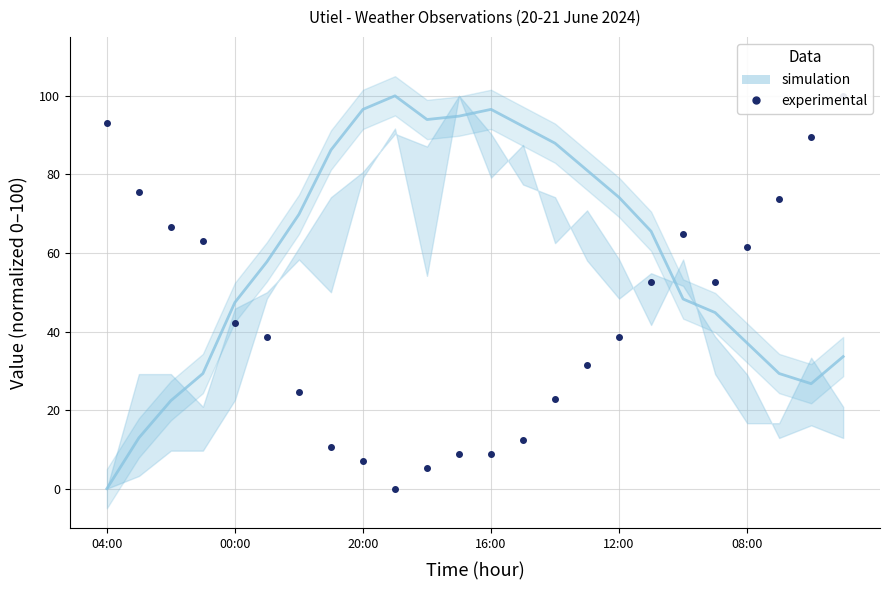

At which category does the data reach its first local peak?

18